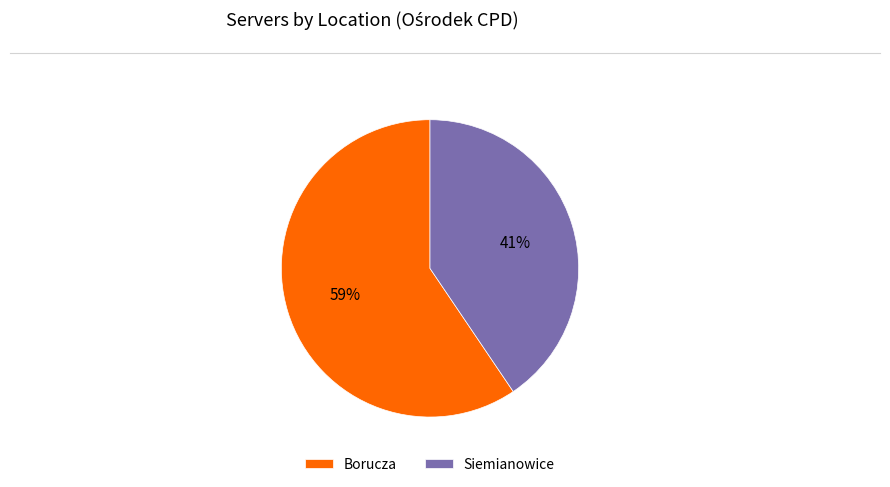

To the nearest percent, what is the combined percentage of Borucza and Siemianowice?

100%